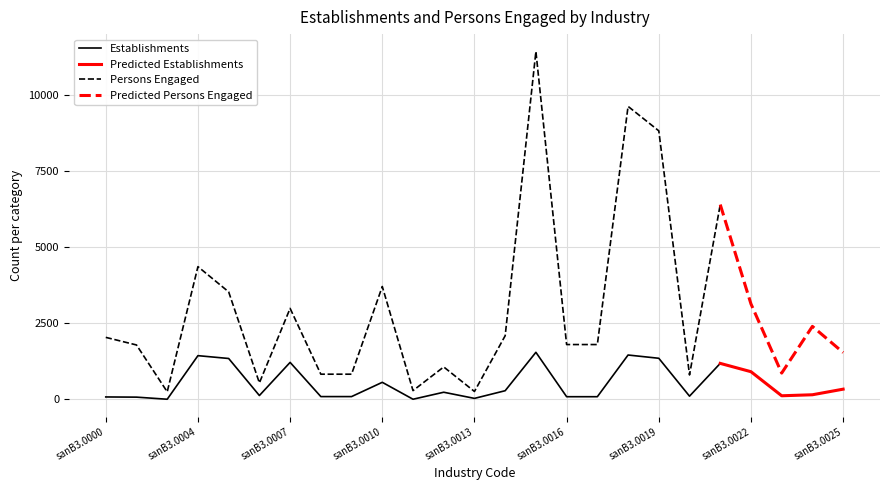

Does the chart display data point markers on the line(s)?

No